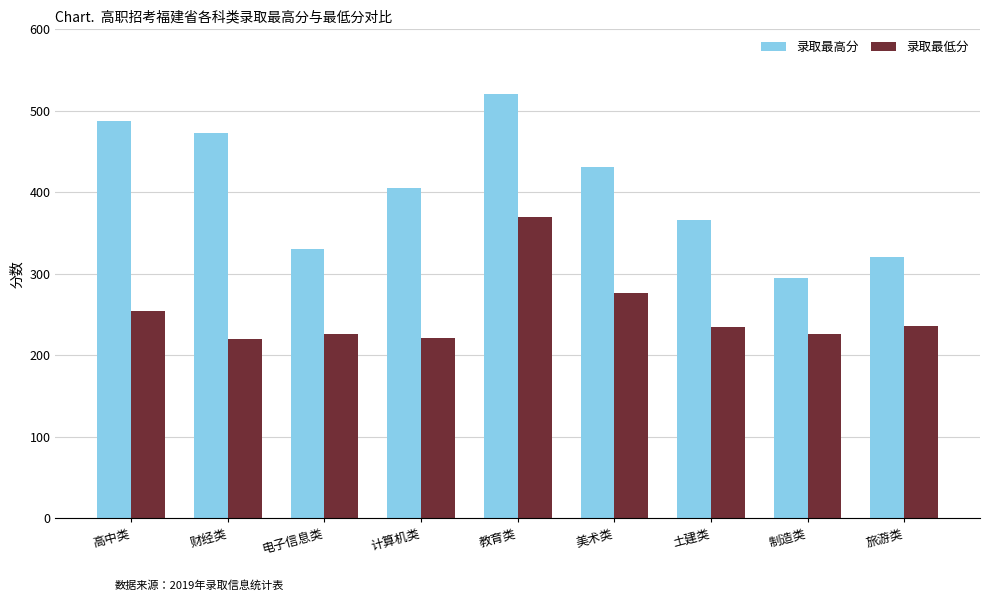

What is the total value across all series at 教育类?

891